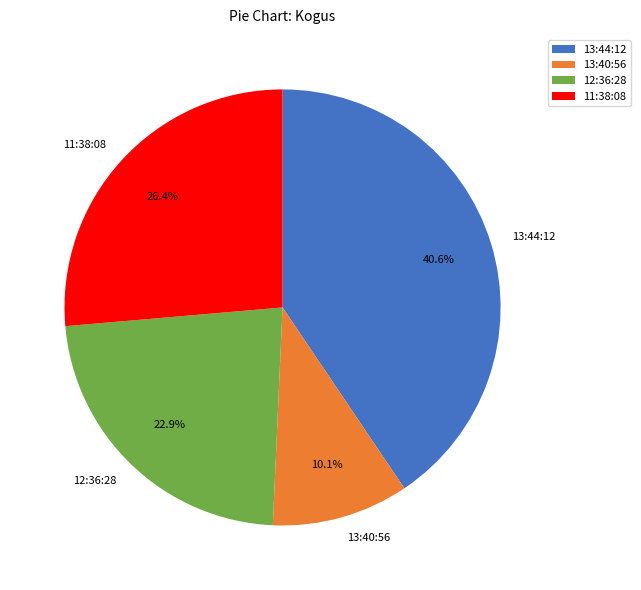

Does 11:38:08 account for over 50% of the chart?

No